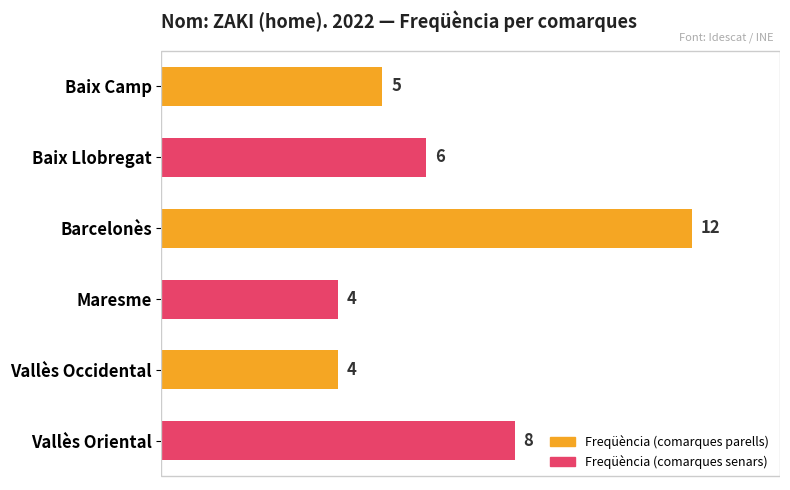

Count the values in the range 4 to 8.

5